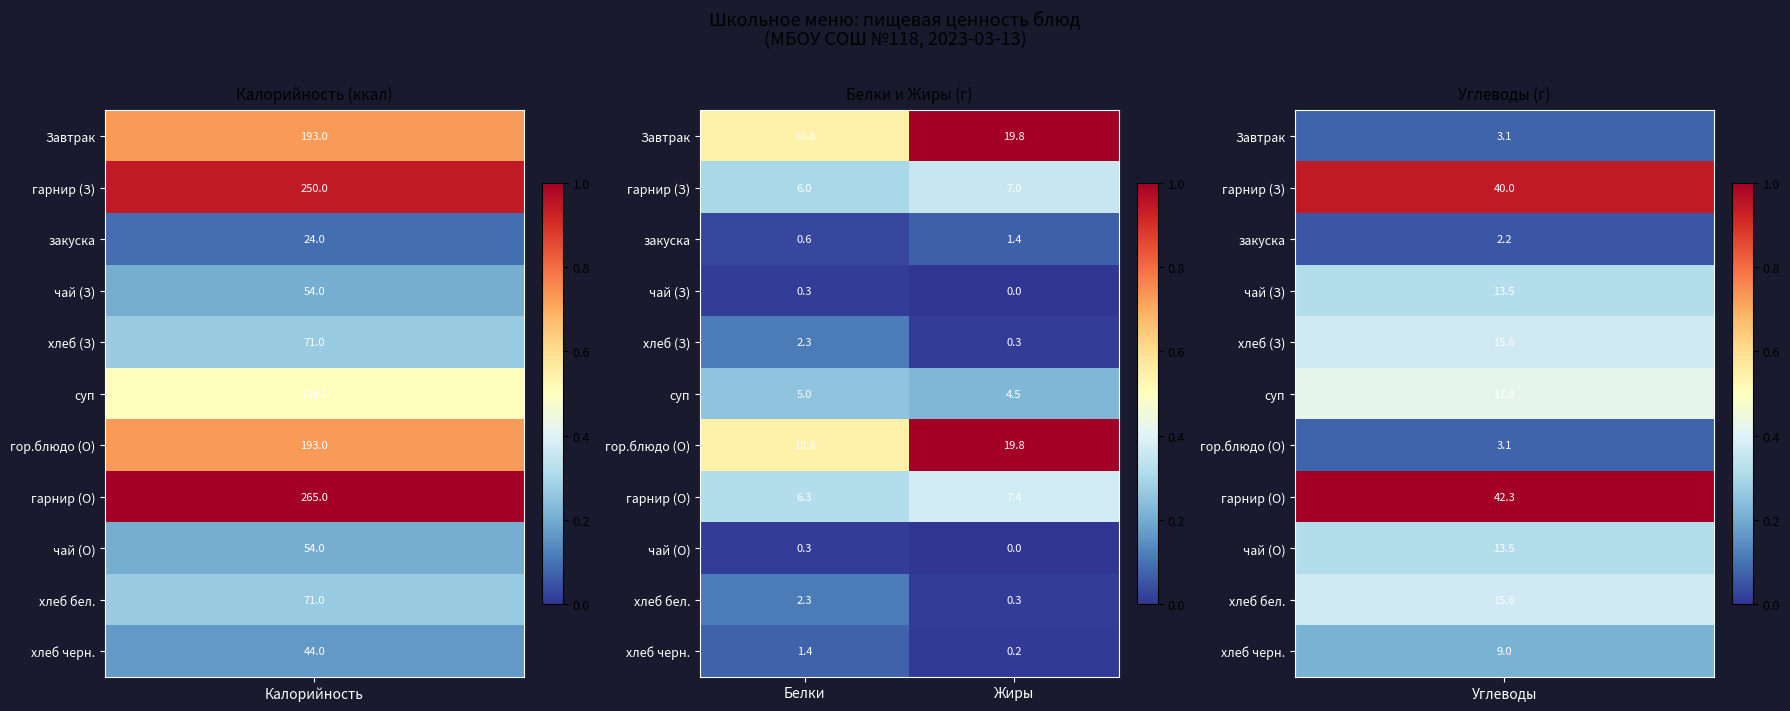

Is the value of гарнир (О) at Белки greater than the value of хлеб (З) at Жиры?

Yes